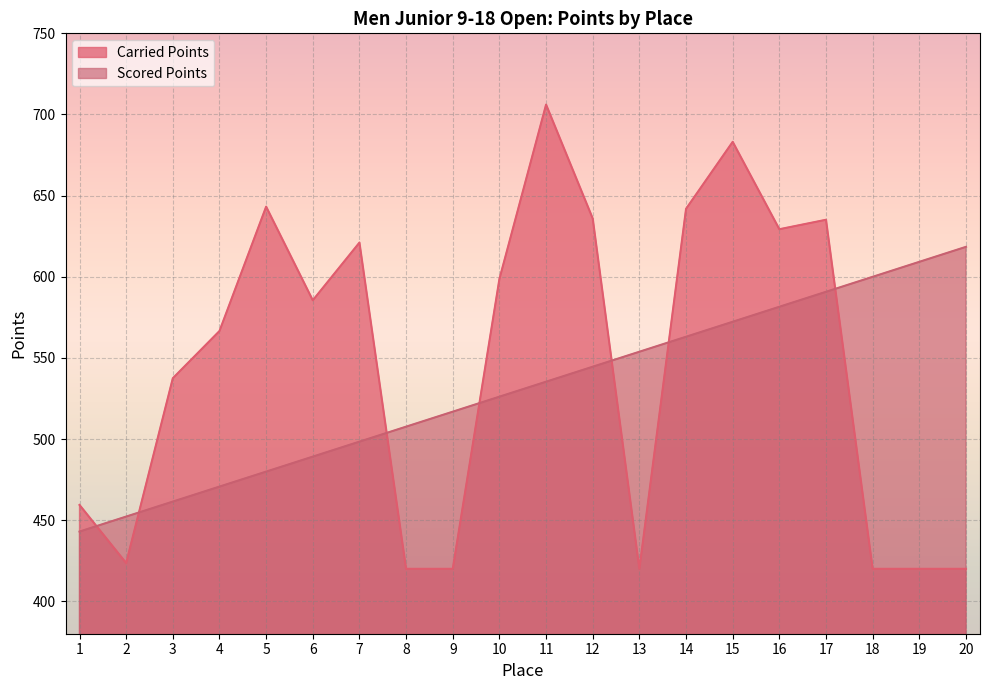

What is the value of the Carried Points point at the 20th from the left?

420.0